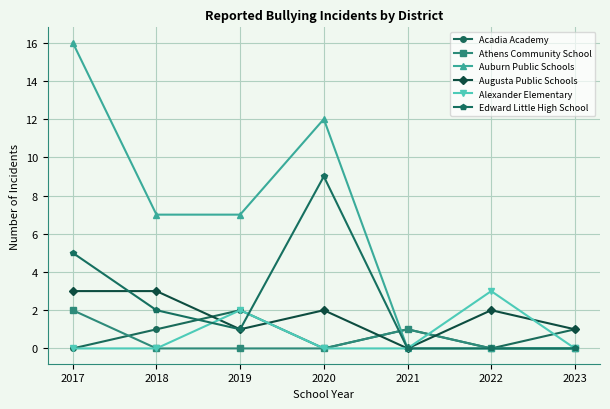

Is it true that Athens Community School equals -1 at 2022?

False